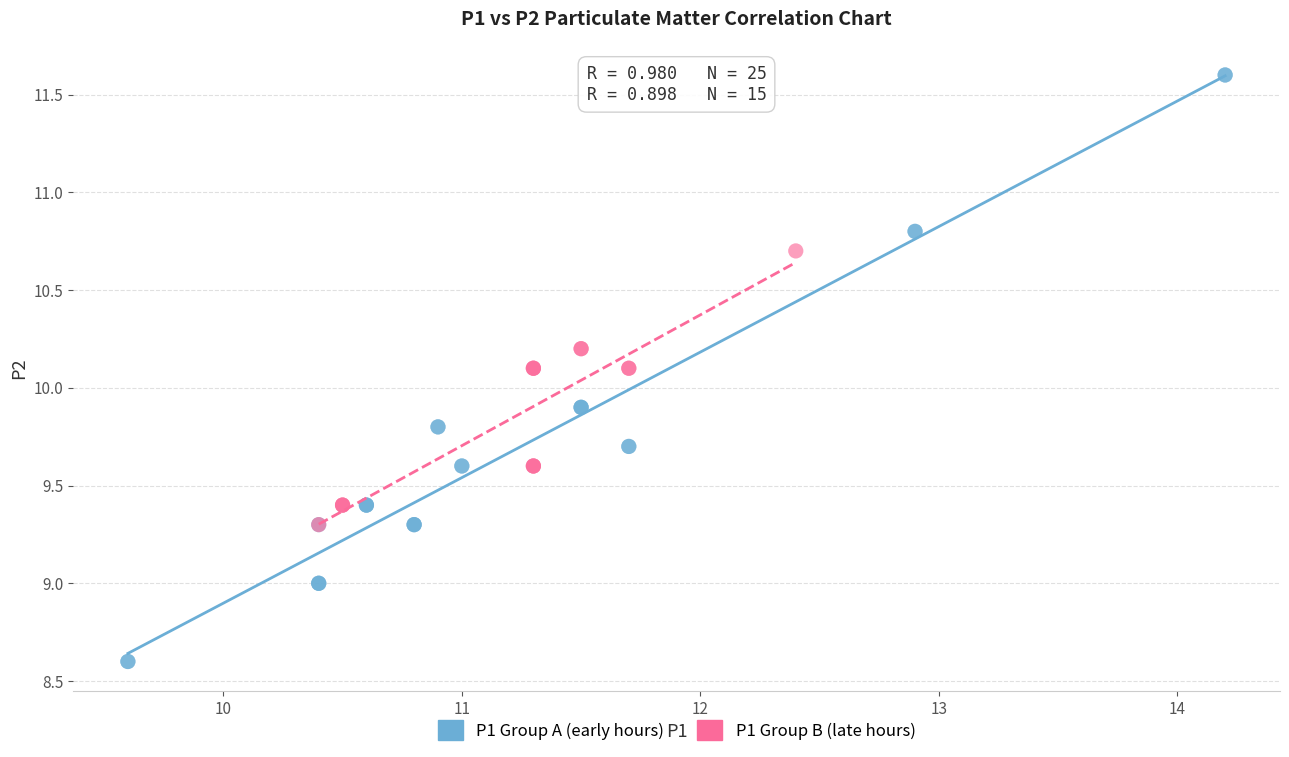

Which series contains the highest Y value?

P1 Group A (early hours)